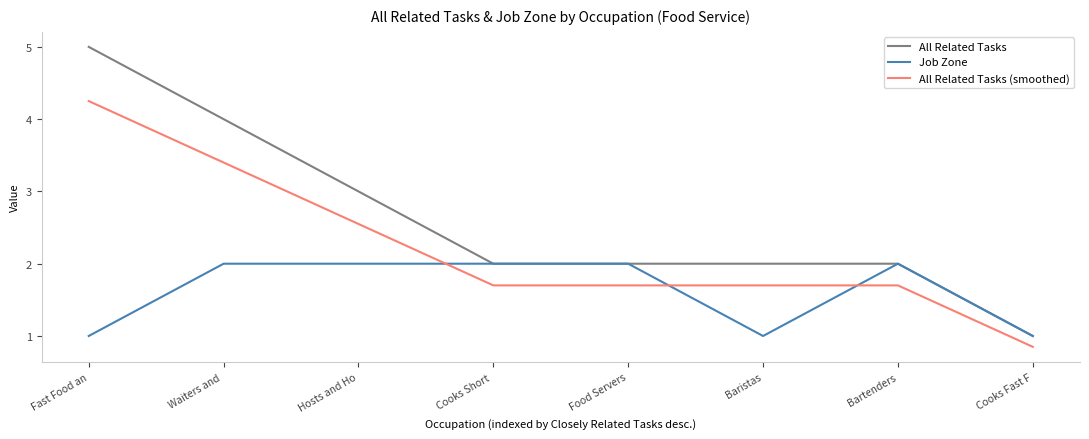

How many categories are shown in the chart?

8